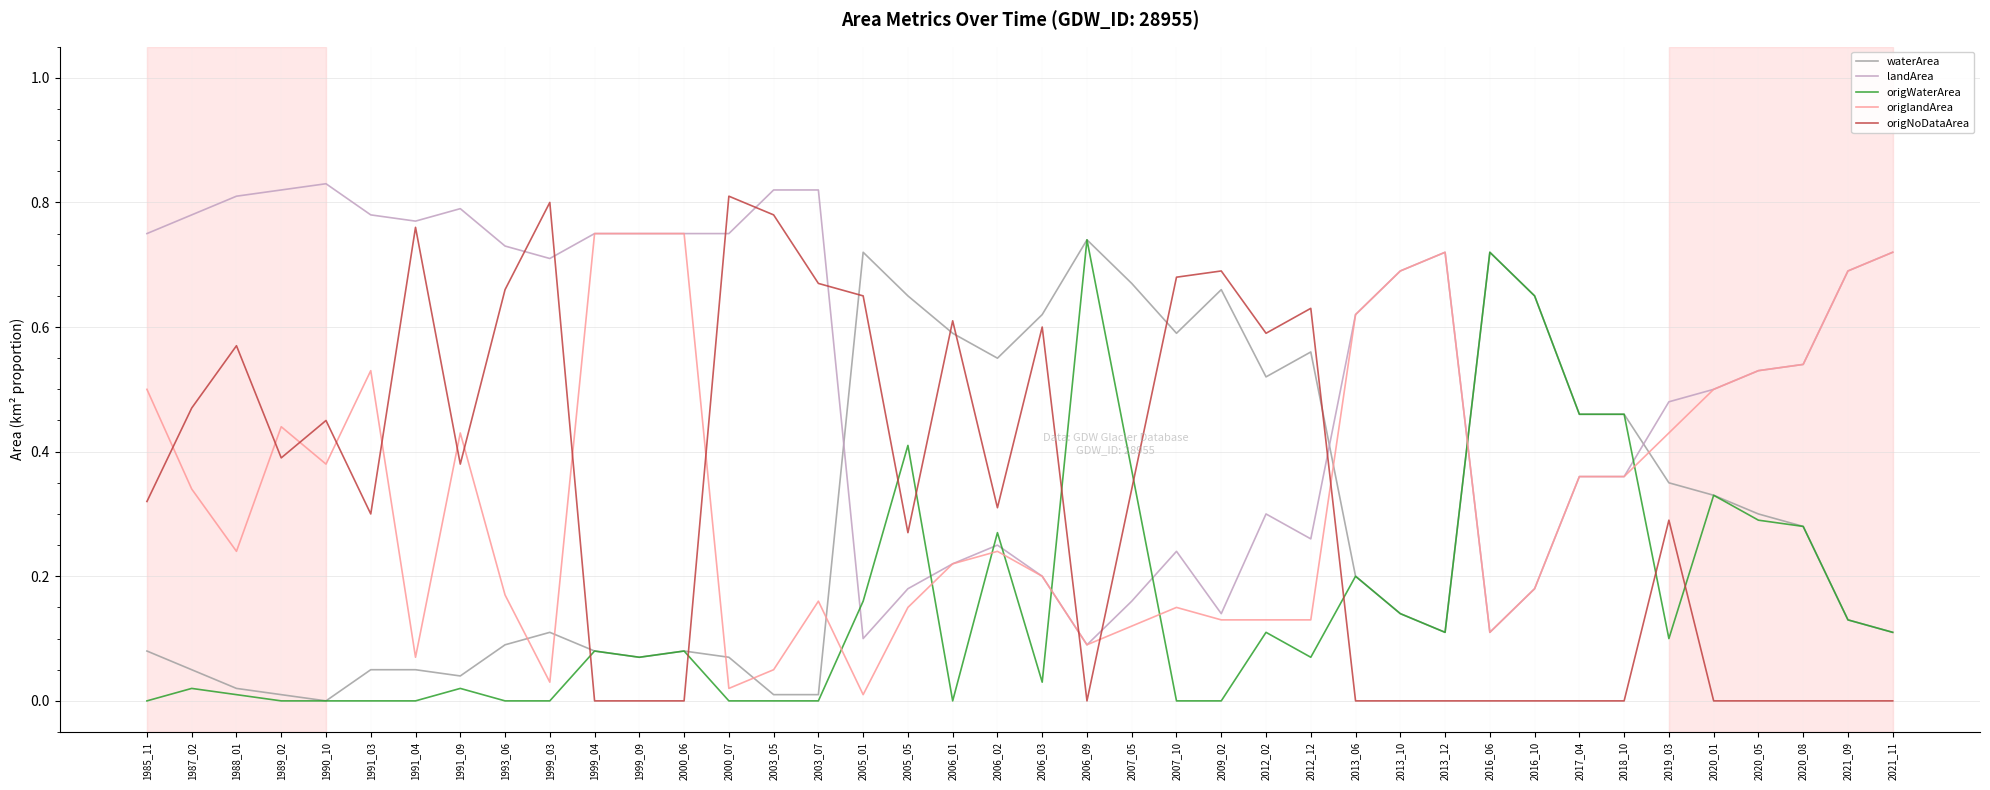

Which series has the largest range (max minus min)?

origNoDataArea